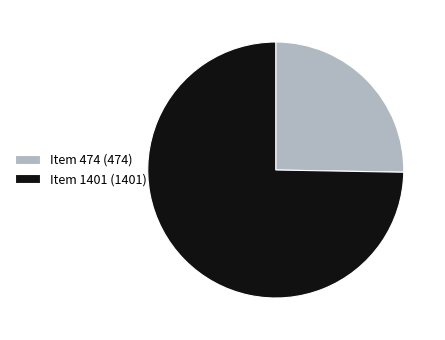

Which slice is the smallest?

Item 474